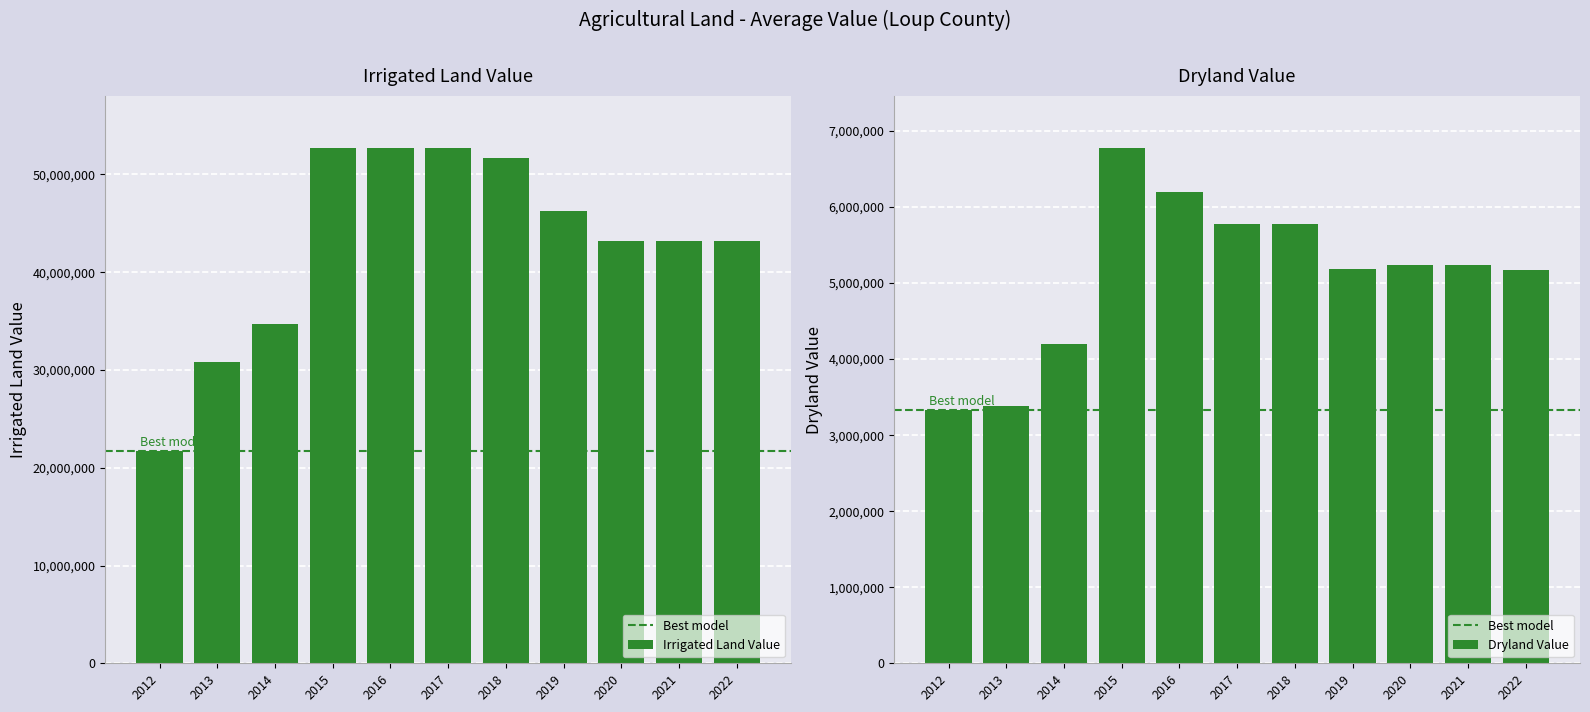

Between 2015 and 2018, which series saw the biggest shift?

Dryland Value